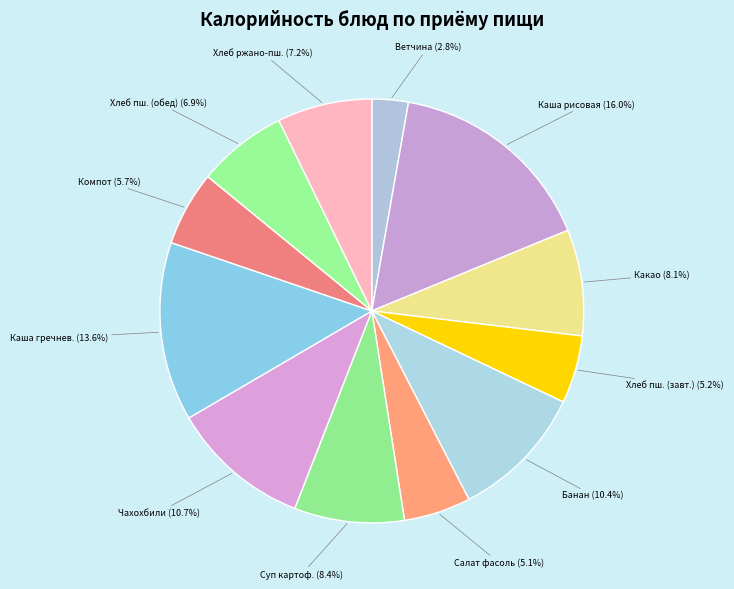

To the nearest percent, what is the difference between the largest and smallest slice percentages?

13%